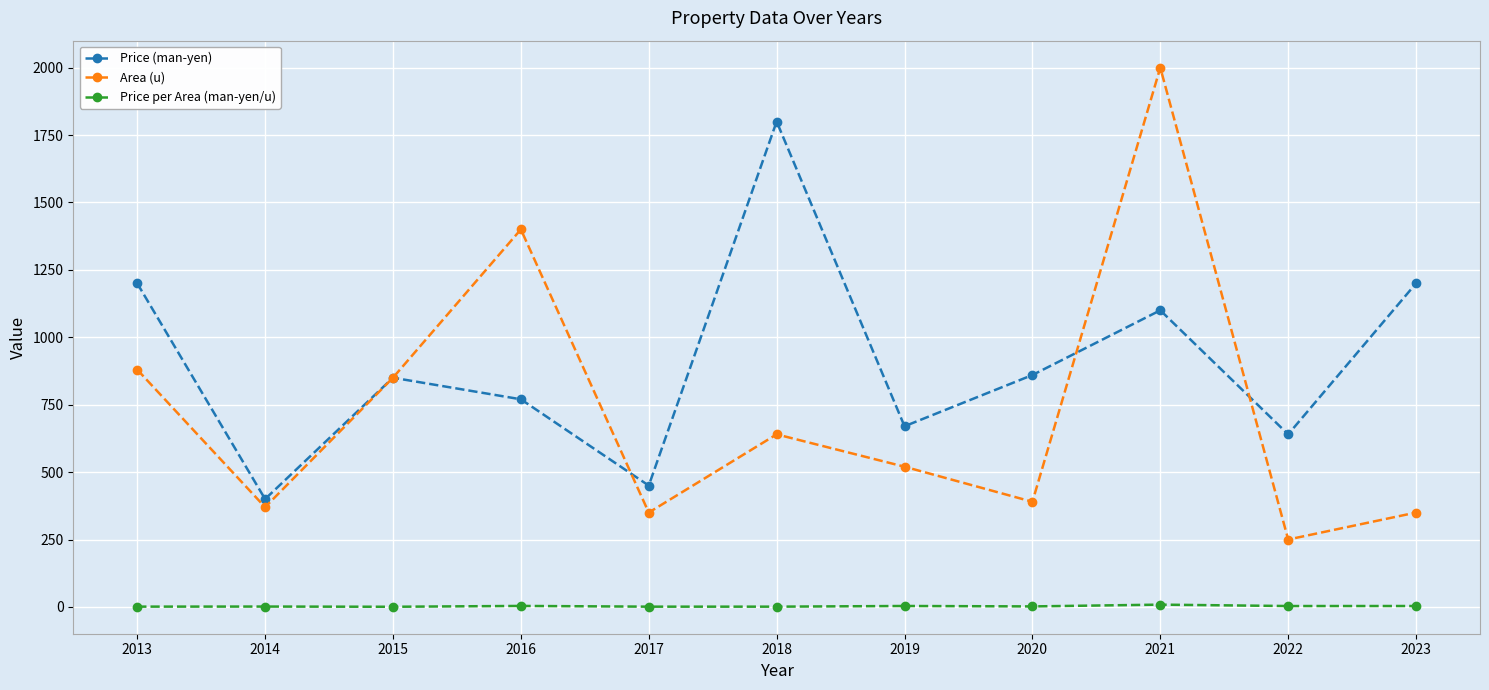

Rank the series by their maximum value, from highest to lowest.

Area (u), Price (man-yen), Price per Area (man-yen/u)